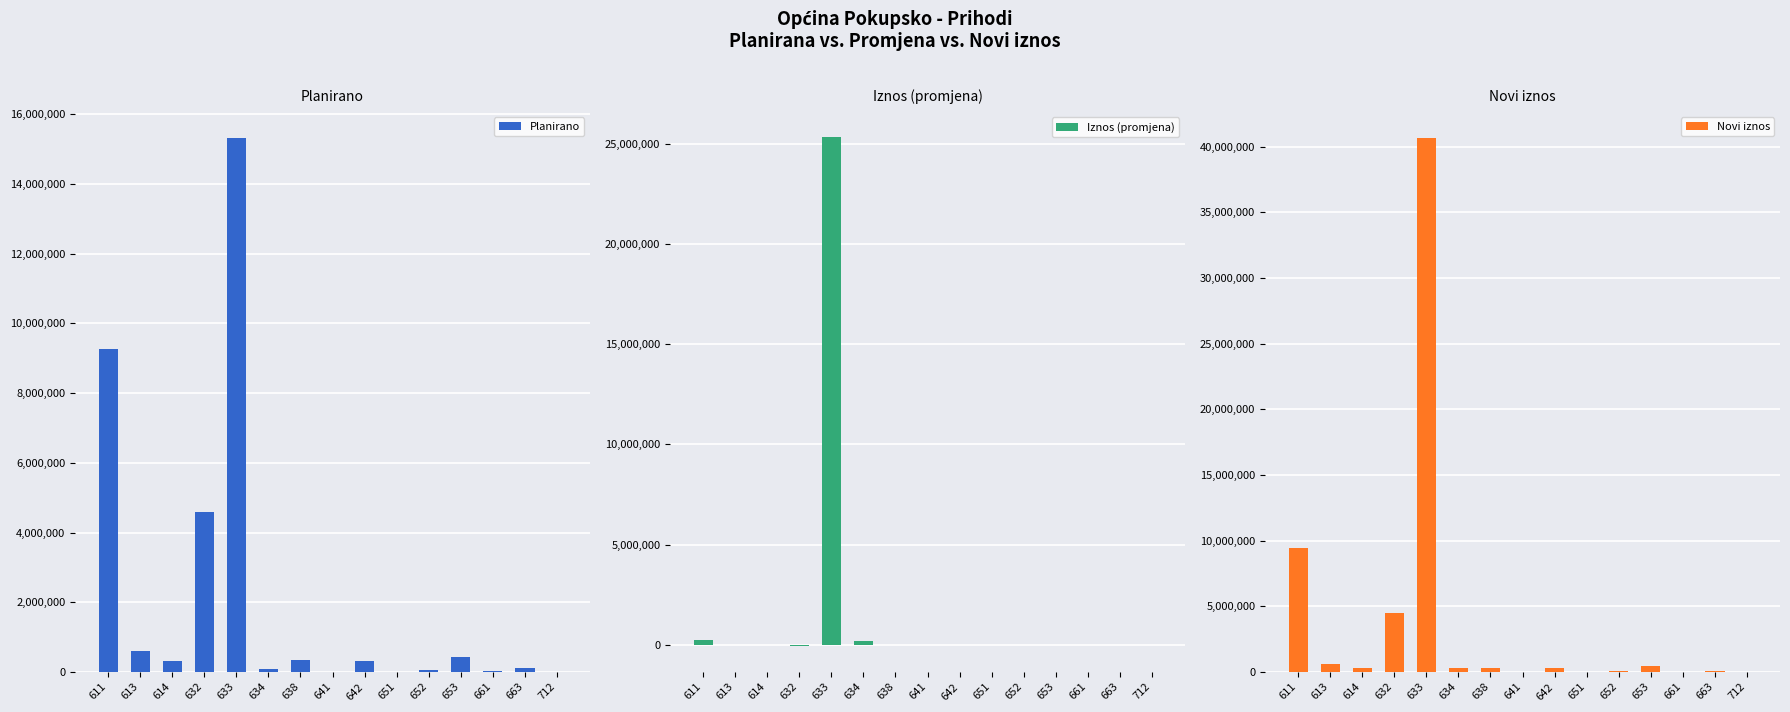

How many bars are there in each group?

3